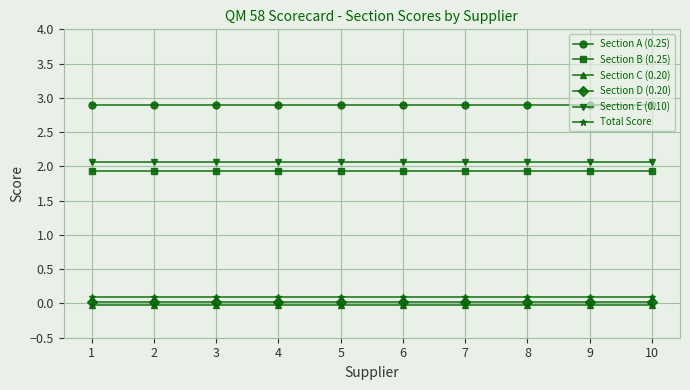

True or false: Section E (0.10) and Section D (0.20) intersect in this chart.

False